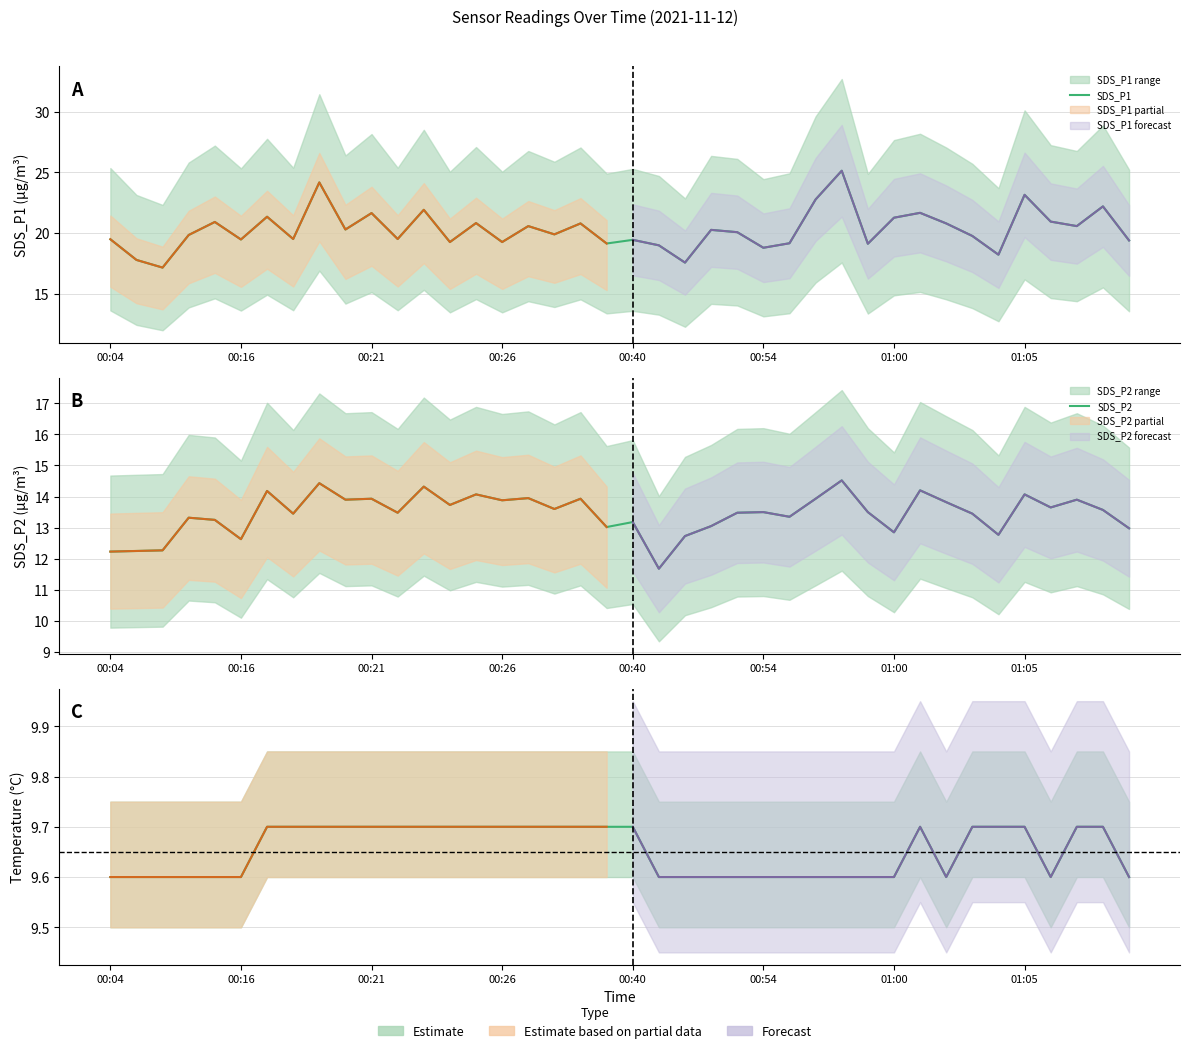

Reading right to left, what are all the values shown in this chart?

SDS_P1: 19.4	22.2	20.6	20.9	23.1	18.2	19.8	20.8	21.7	21.3	19.1	25.1	22.8	19.2	18.8	20.1	20.3	17.6	19.0	19.4	19.1	20.8	19.9	20.6	19.3	20.8	19.3	21.9	19.5	21.6	20.3	24.2	19.5	21.4	19.5	20.9	19.9	17.2	17.8	19.5
SDS_P2: 13.0	13.6	13.9	13.7	14.1	12.8	13.4	13.8	14.2	12.8	13.5	14.5	13.9	13.3	13.5	13.5	13.1	12.7	11.7	13.2	13.0	13.9	13.6	13.9	13.9	14.1	13.7	14.3	13.5	13.9	13.9	14.4	13.4	14.2	12.6	13.2	13.3	12.3	12.2	12.2
Temp: 9.6	9.7	9.7	9.6	9.7	9.7	9.7	9.6	9.7	9.6	9.6	9.6	9.6	9.6	9.6	9.6	9.6	9.6	9.6	9.7	9.7	9.7	9.7	9.7	9.7	9.7	9.7	9.7	9.7	9.7	9.7	9.7	9.7	9.7	9.6	9.6	9.6	9.6	9.6	9.6